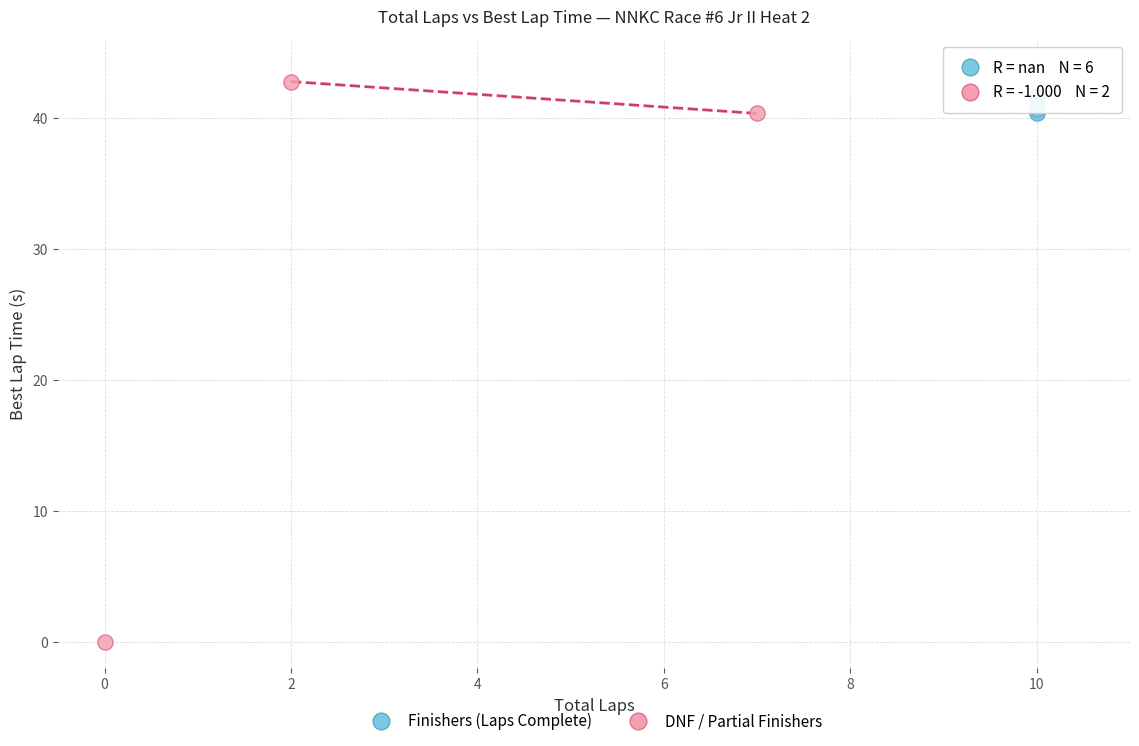

Which series contains the lowest Y value?

DNF / Partial Finishers